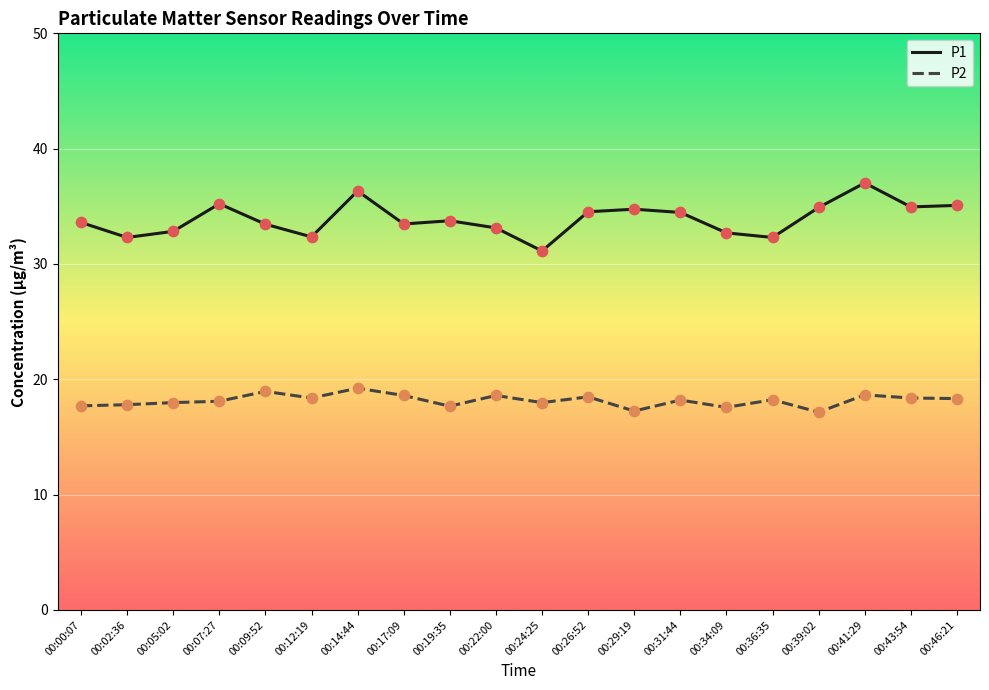

What is the total value across all series at 00:17:09?

52.1